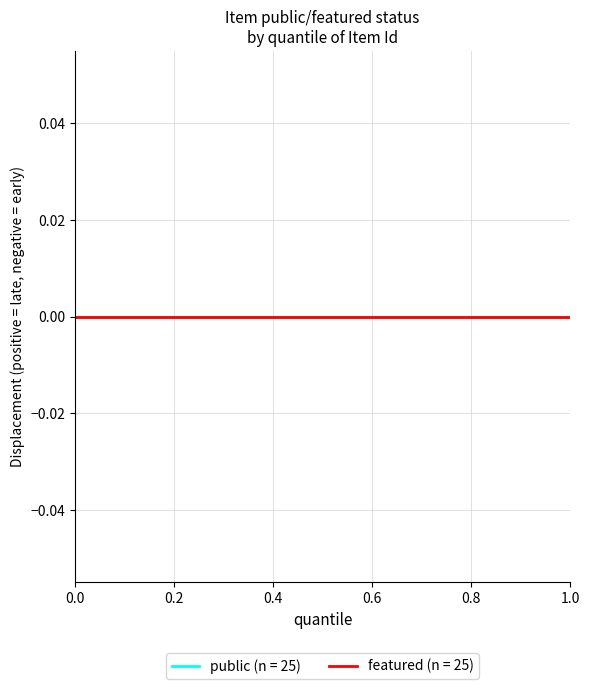

True or false: public and featured intersect in this chart.

False